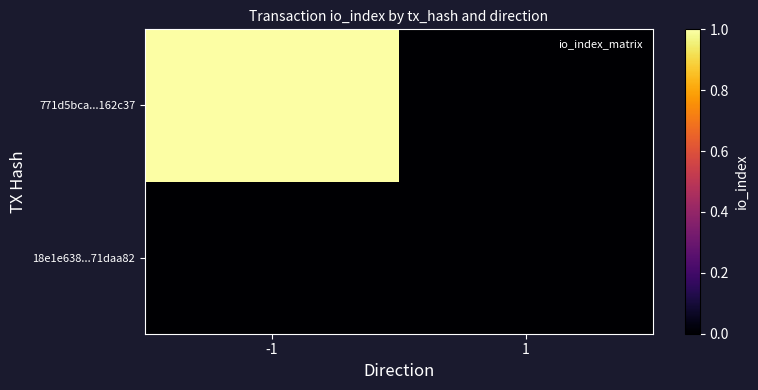

Between -1 and 1, which is larger?

-1